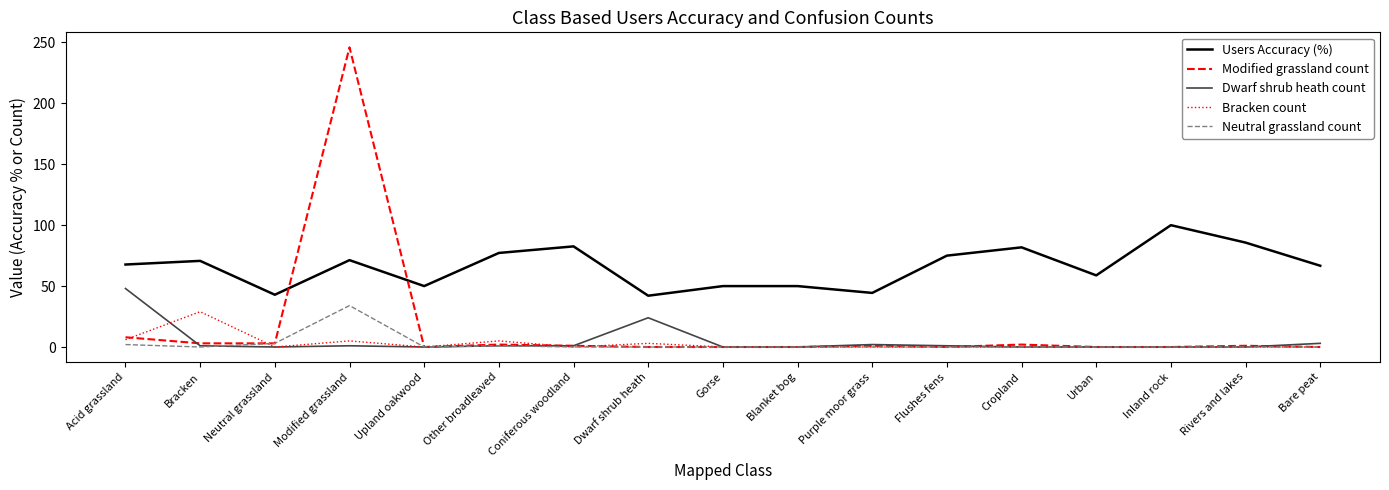

What position from the left is Coniferous woodland?

7